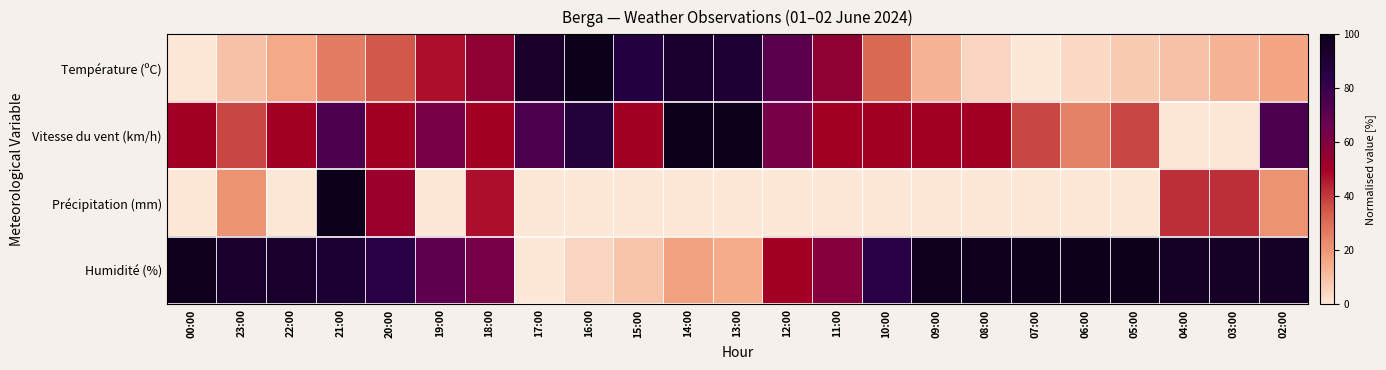

Rank the series by their average value, from highest to lowest.

Humidité (%), Vitesse du vent (km/h), Température (ºC), Précipitation (mm)